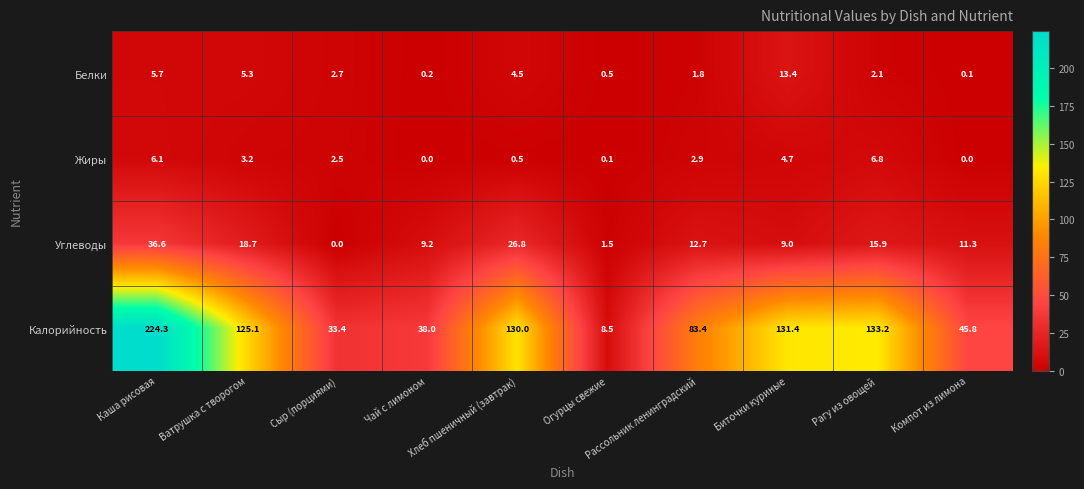

Which series has the largest total across all categories?

Калорийность